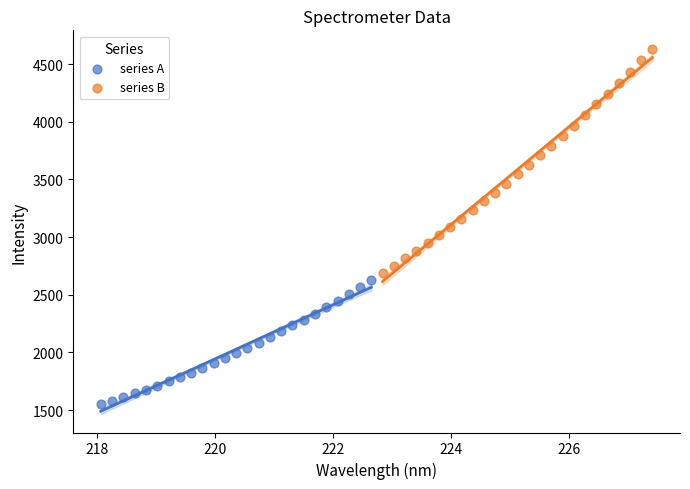

What are all the series names shown in the legend?

series A, series B